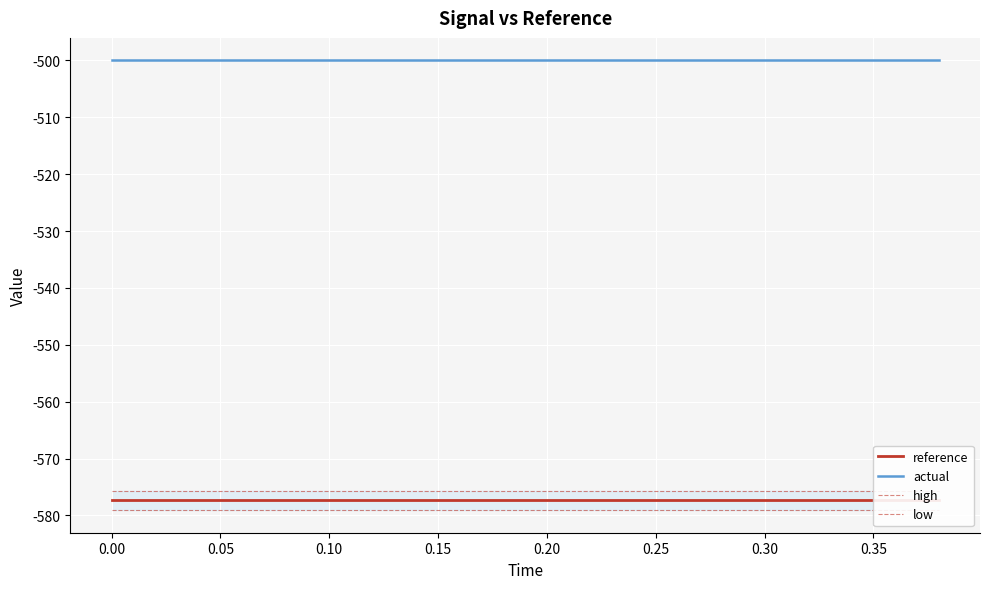

What is the label of the 12th point from the right?

0.35